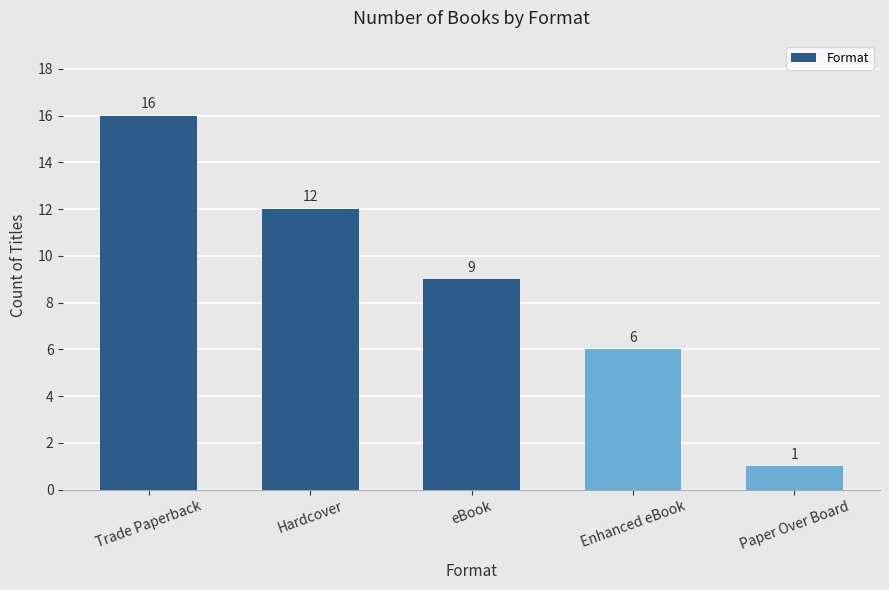

Reading left to right, what are all the values shown in this chart?

16	12	9	6	1